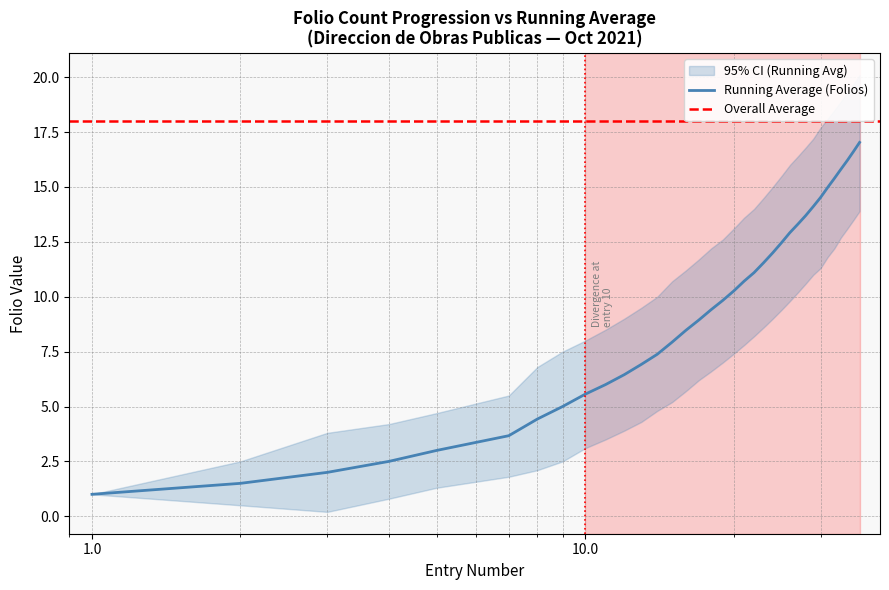

Where is the data nearest to the value 9?

17